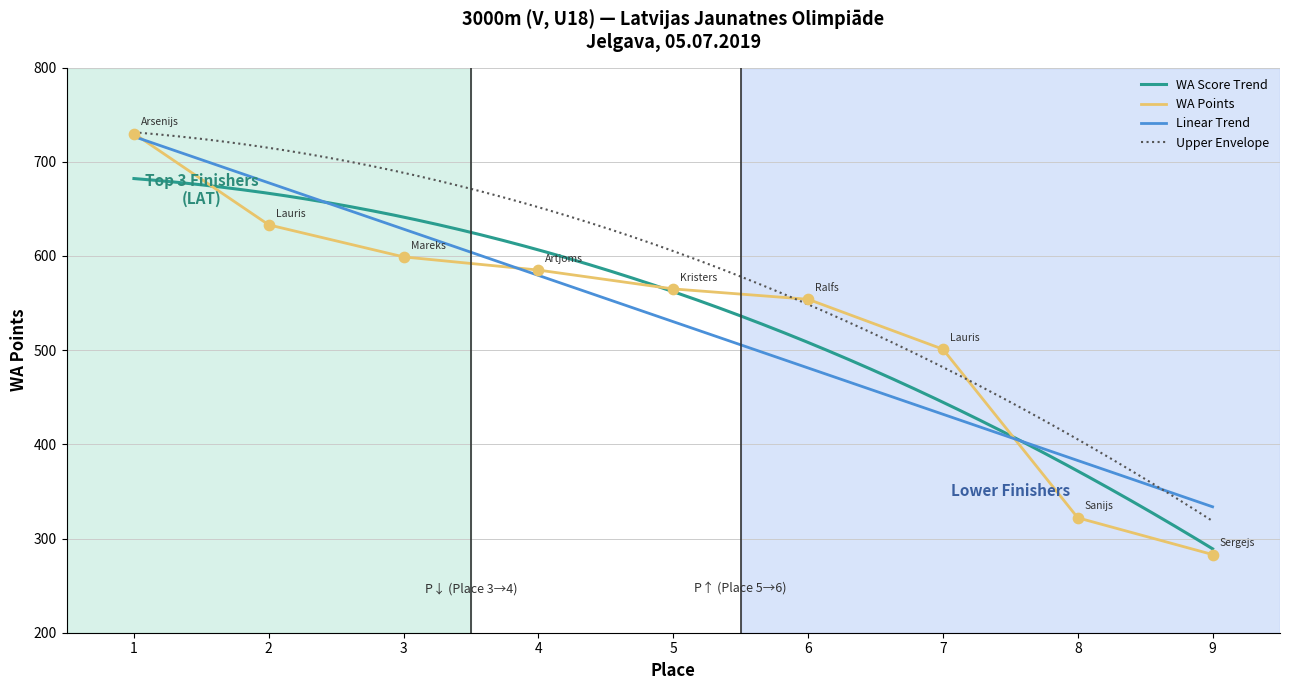

What is the ratio of the value at 3 to the value at 8?

1.9